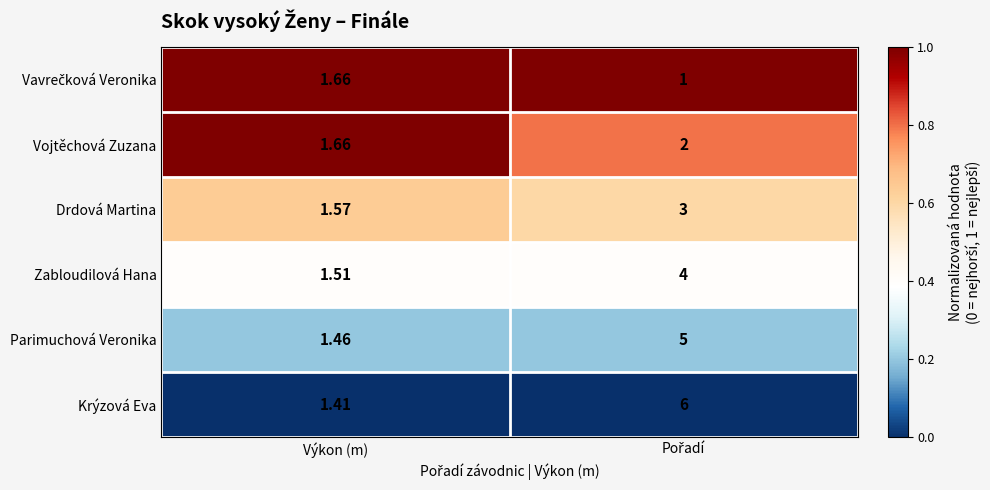

Which series has the largest range (max minus min)?

Krýzová Eva